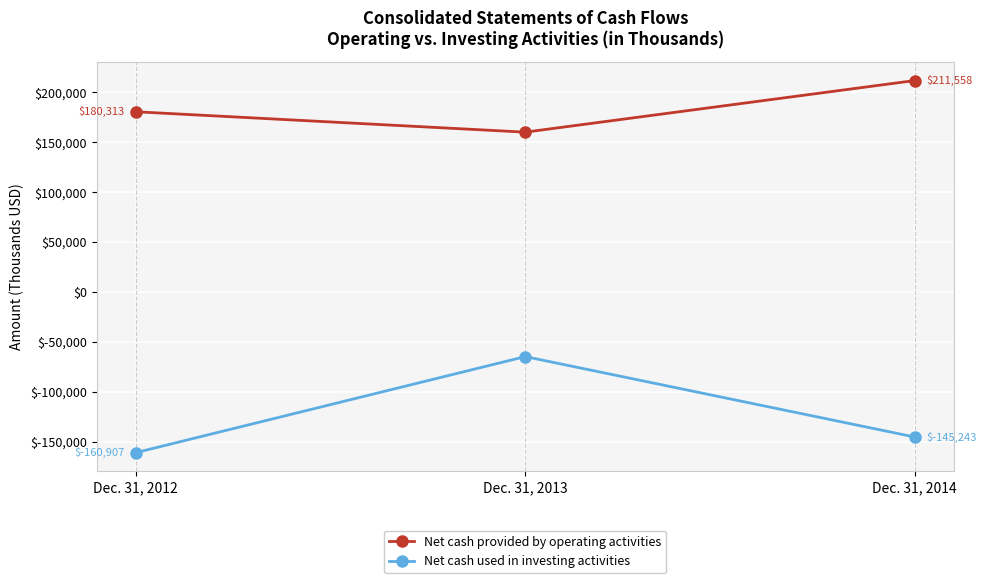

Which series changed the most between Dec. 31, 2012 and Dec. 31, 2014?

Net cash provided by operating activities